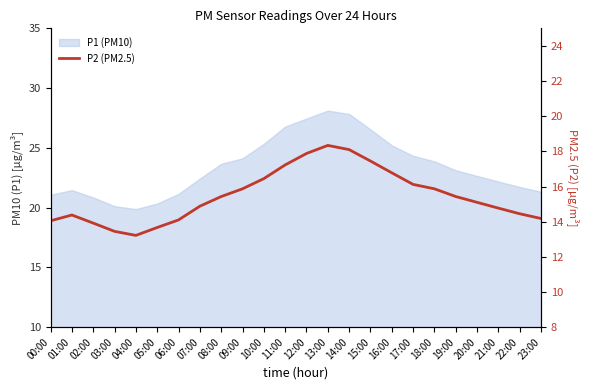

What is the difference between the second highest and second lowest values?

4.7